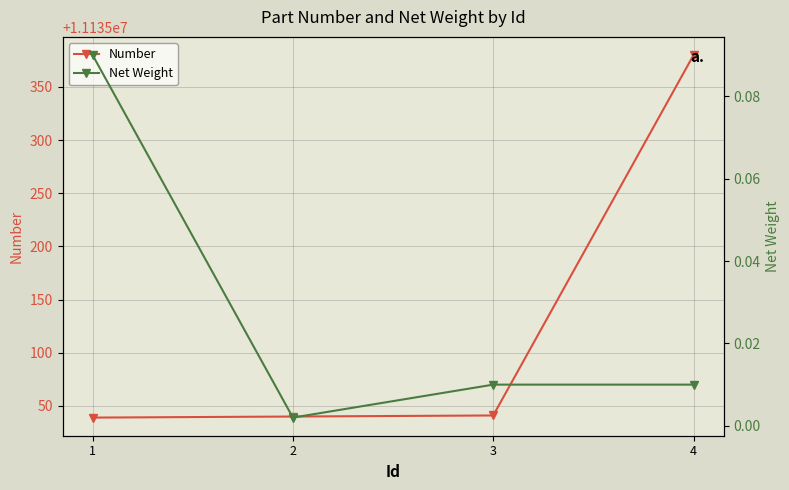

At which label does Number reach its minimum?

1